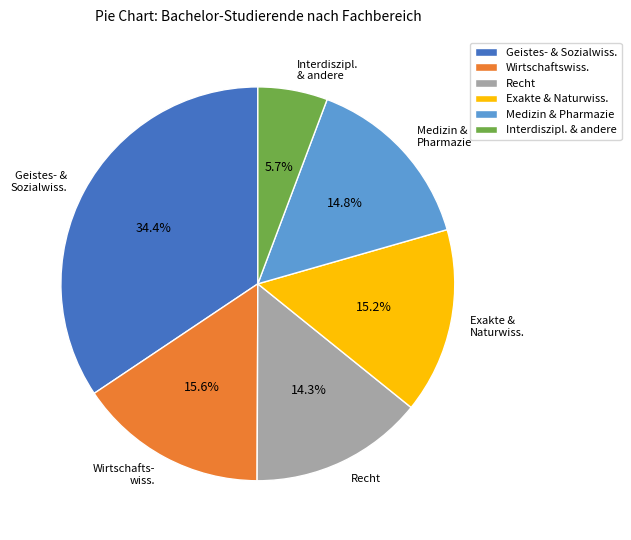

Which slice is the largest?

Geistes- & Sozialwiss.